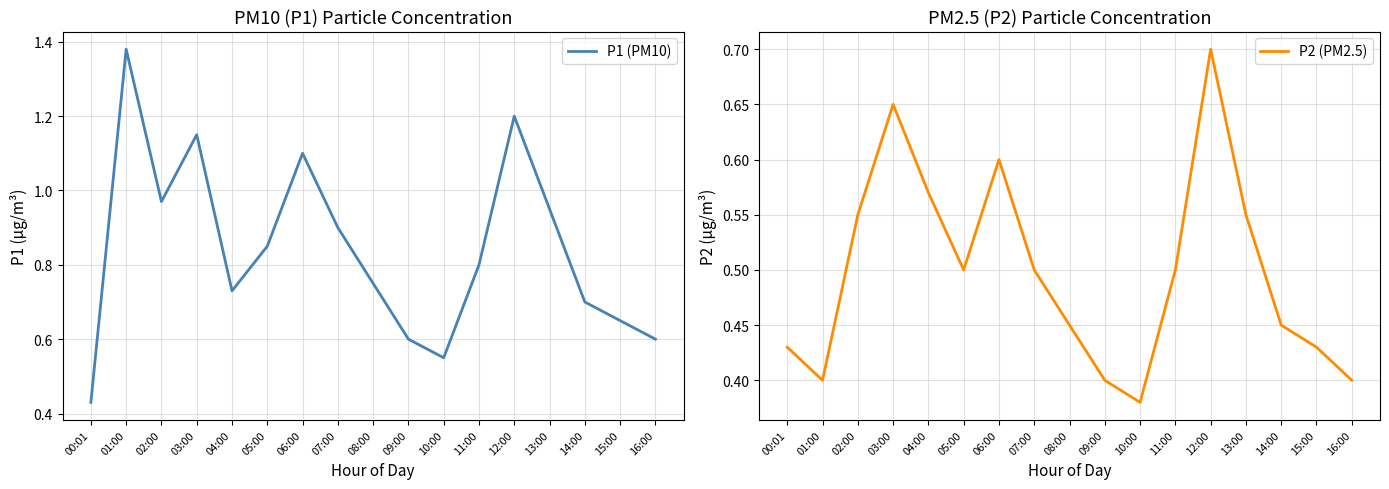

Reading left to right, list all the values displayed in this chart.

P1 (PM10): 0.4	1.4	1.0	1.1	0.7	0.8	1.1	0.9	0.8	0.6	0.6	0.8	1.2	0.9	0.7	0.7	0.6
P2 (PM2.5): 0.4	0.4	0.6	0.7	0.6	0.5	0.6	0.5	0.5	0.4	0.4	0.5	0.7	0.6	0.5	0.4	0.4